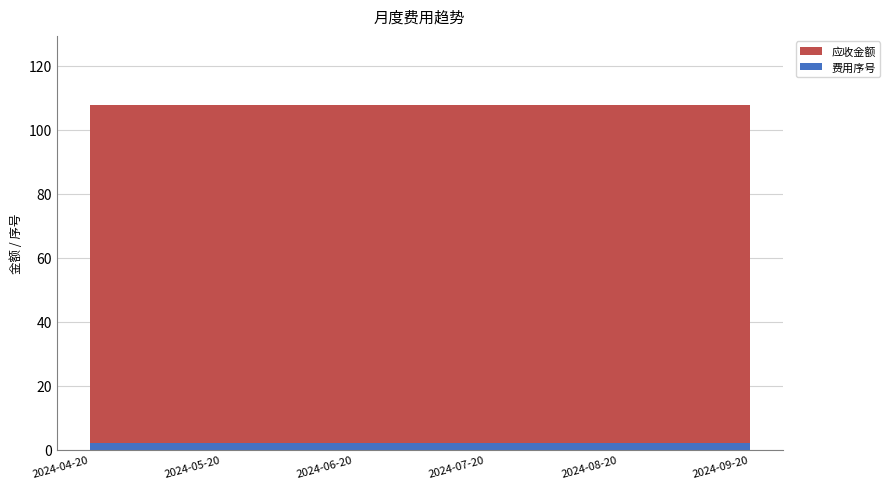

Reading left to right, what are all the values shown in this chart?

费用序号: 2024-04-20=2.0	2024-05-20=2.0	2024-06-20=2.0	2024-07-20=2.0	2024-08-20=2.0	2024-09-20=2.0
应收金额: 2024-04-20=105.8	2024-05-20=105.8	2024-06-20=105.8	2024-07-20=105.8	2024-08-20=105.8	2024-09-20=105.8